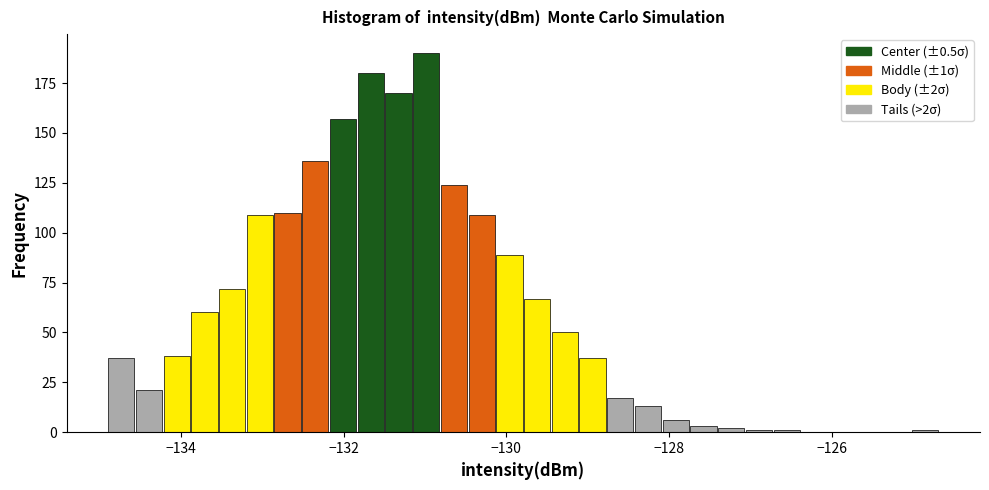

Around what value on the x-axis is the tallest bar? Give the approximate position of its centre, as read against the axis.

-131.0